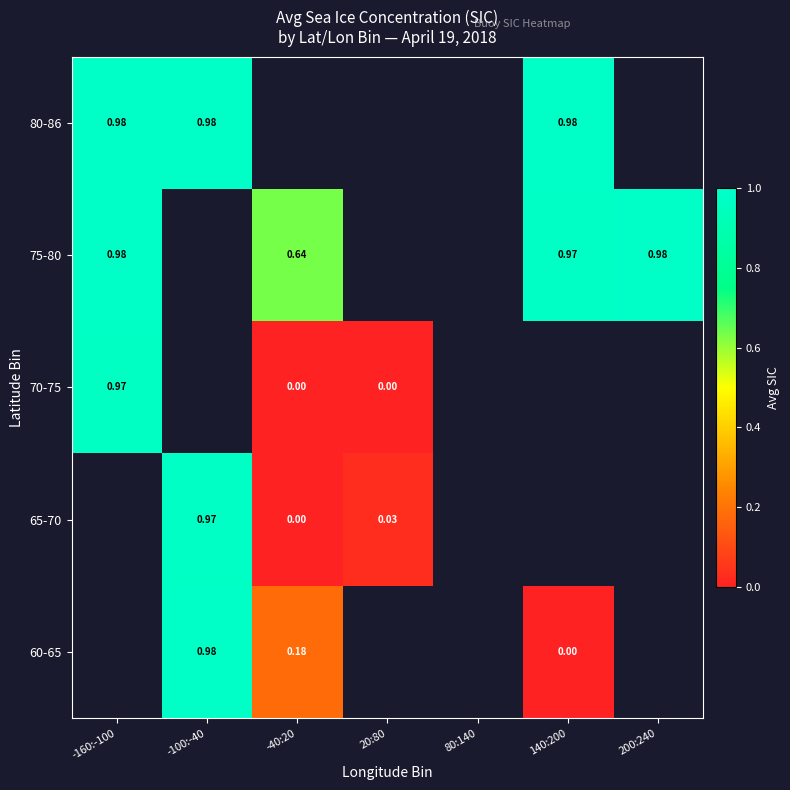

At which label is 70-75 closest to 0?

-40:20